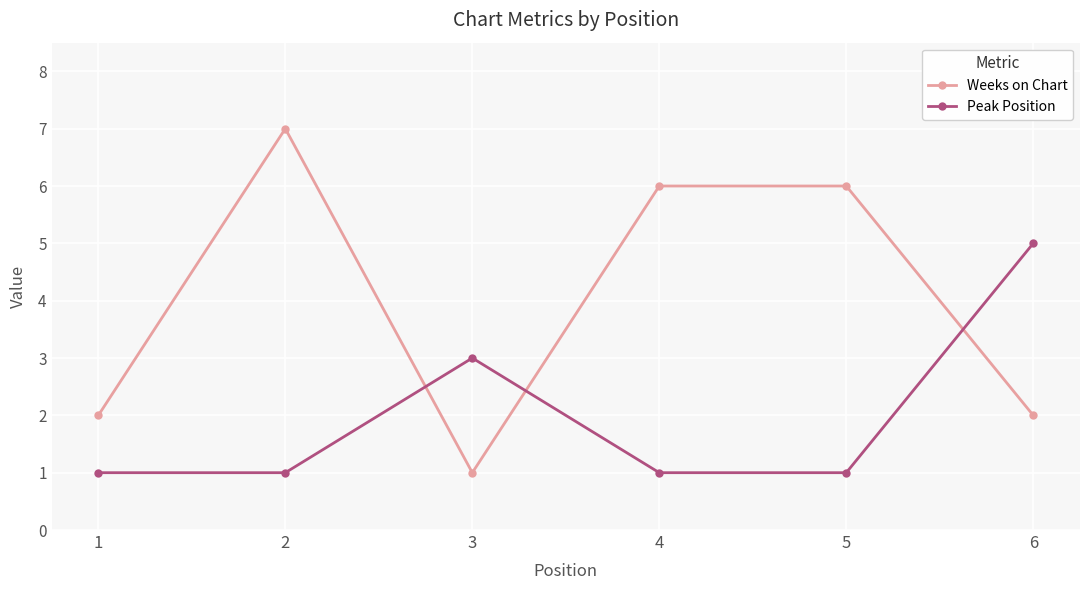

What is the highest value of the Weeks on Chart series?

7